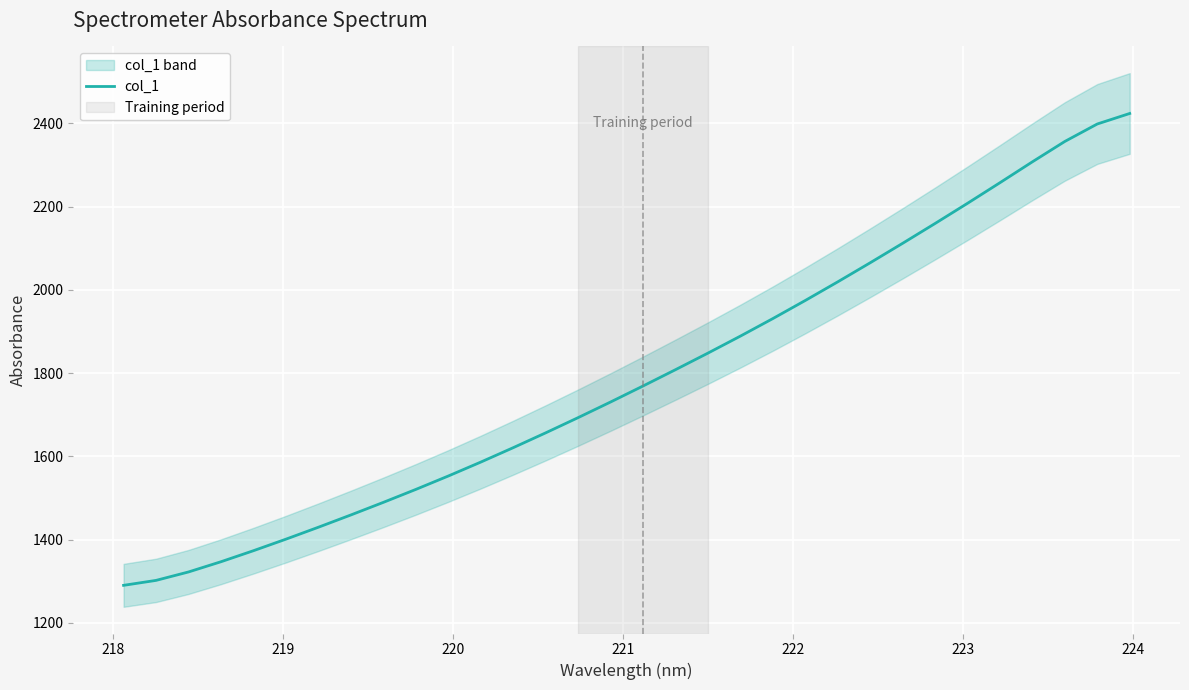

What is the highest value of the col_1 series?

2423.8